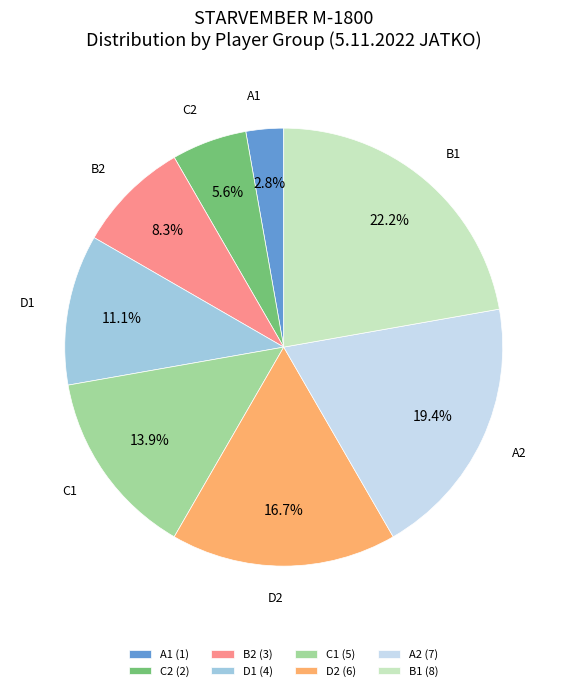

Count the number of slices in the pie.

8